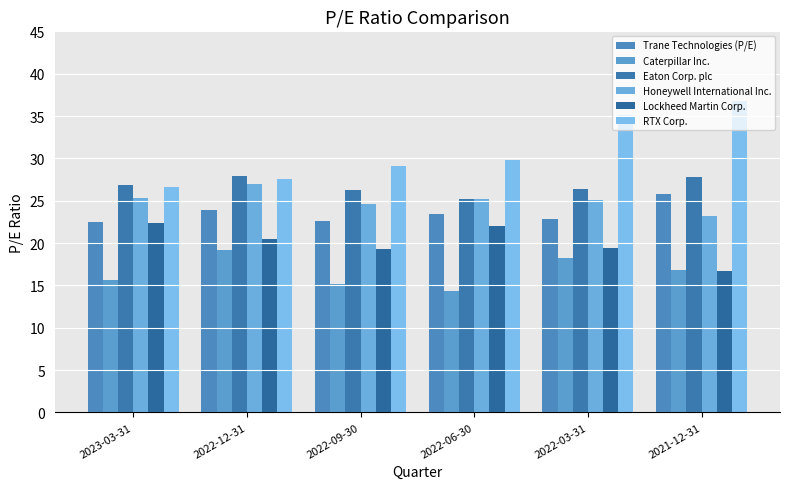

At 2022-09-30, list the series in order from smallest to largest.

Caterpillar Inc., Lockheed Martin Corp., Trane Technologies (P/E), Honeywell International Inc., Eaton Corp. plc, RTX Corp.